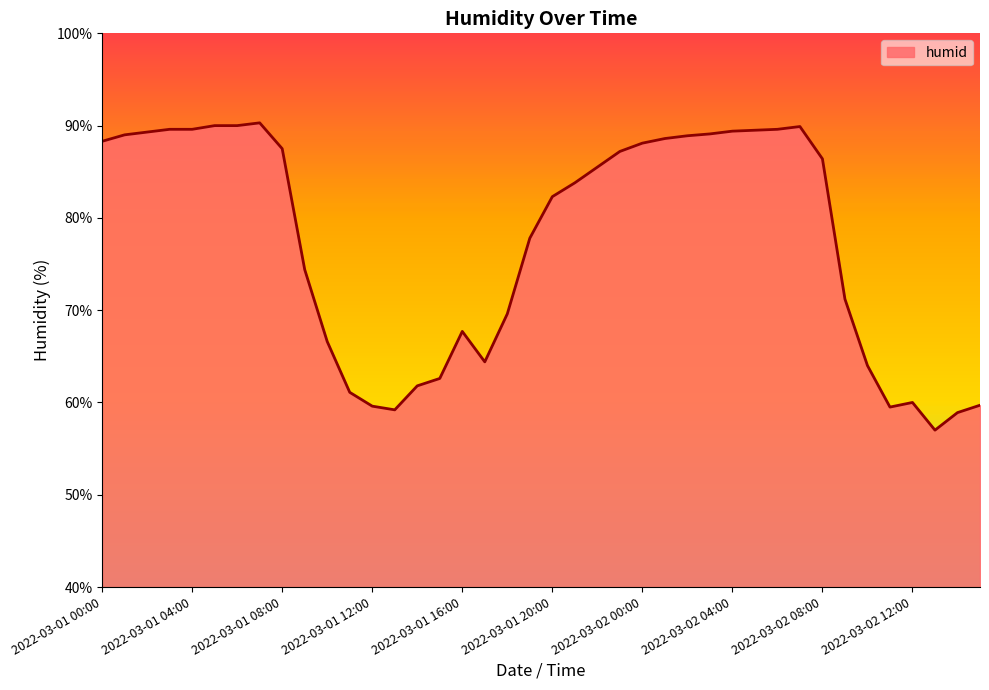

What is the smallest value displayed?

57.0